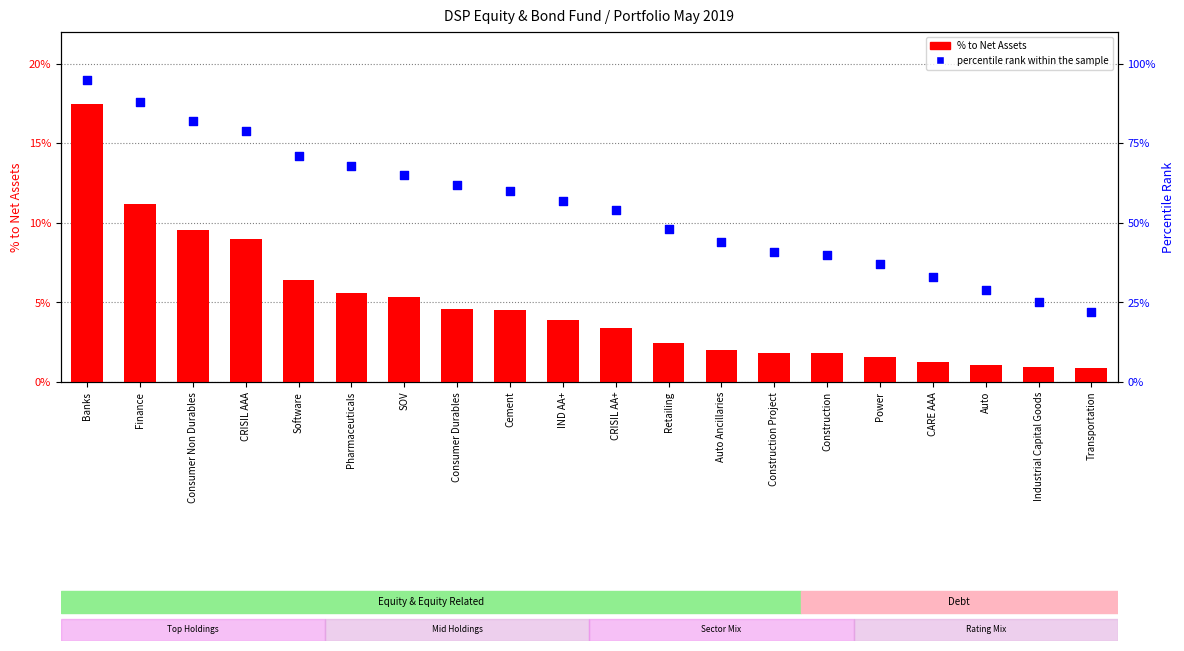

Which series has the largest total across all categories?

percentile rank within the sample